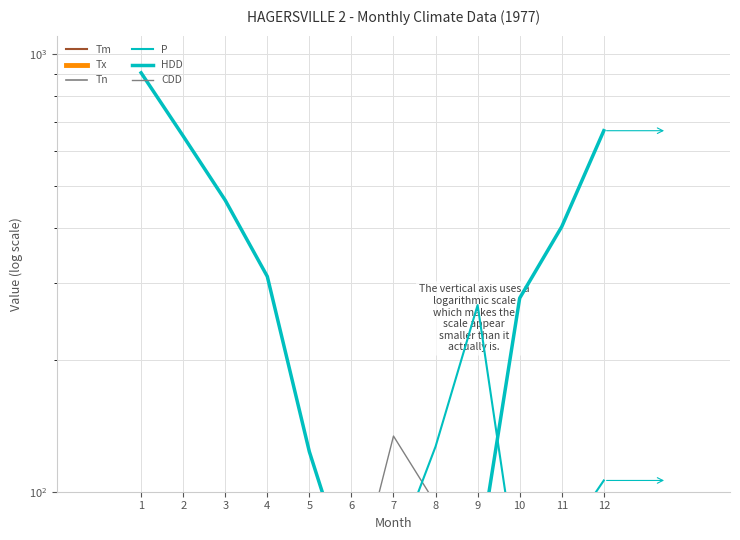

Between 5 and 11, which series saw the biggest shift?

HDD